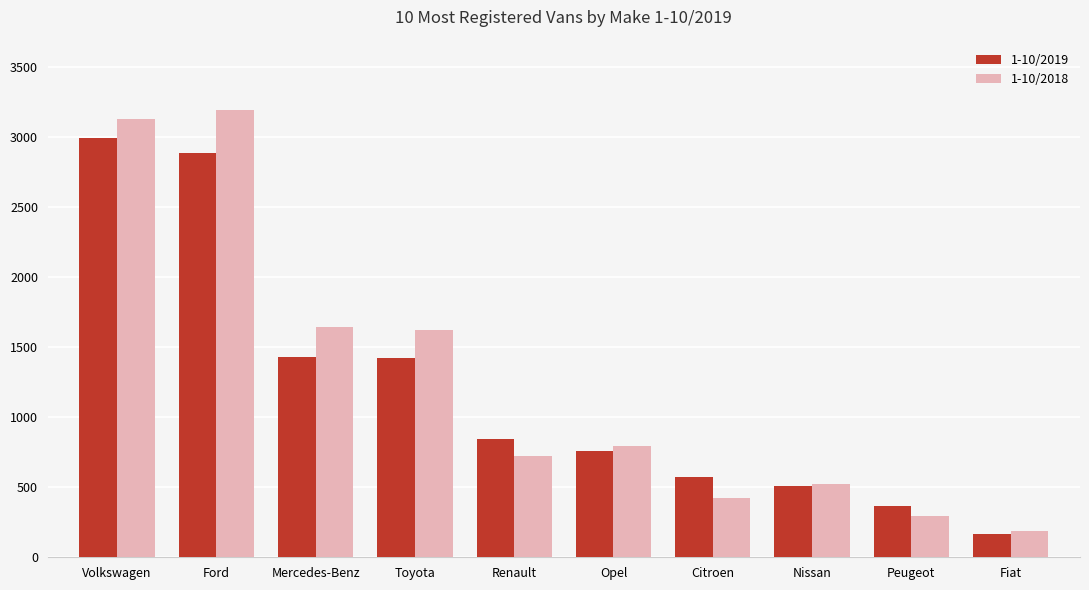

At which label is 1-10/2018 closest to 1693?

Mercedes-Benz